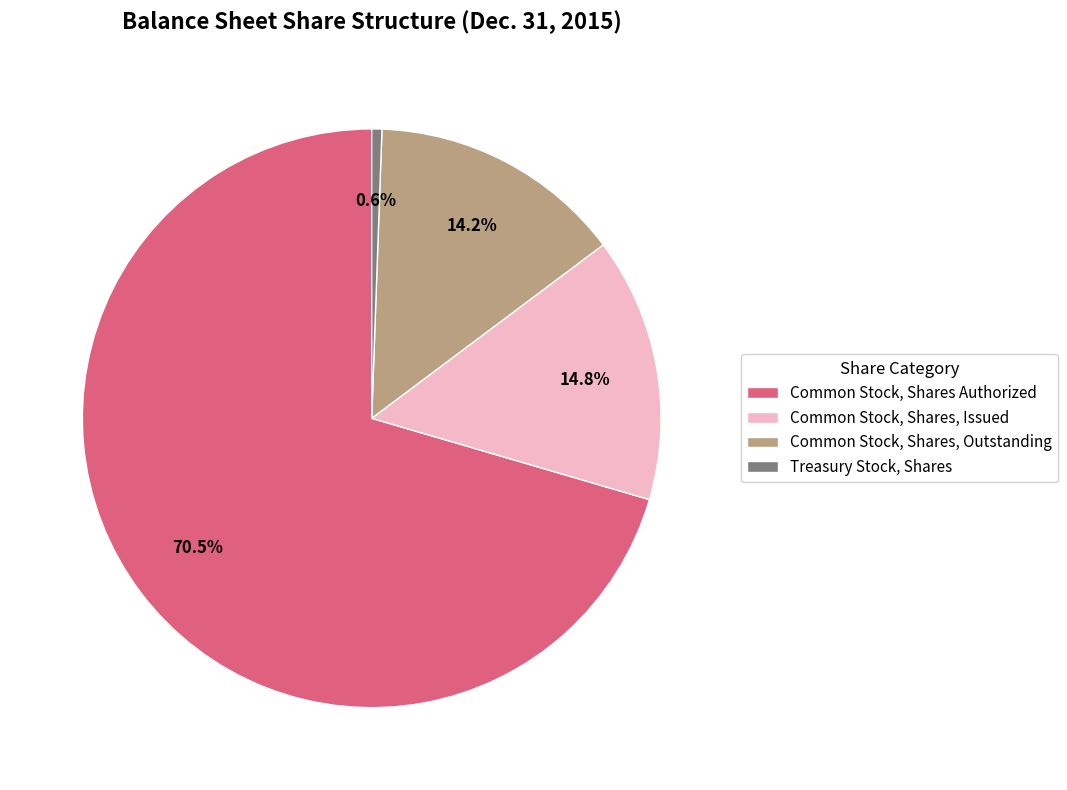

What is the largest slice in the pie chart?

Common Stock, Shares Authorized